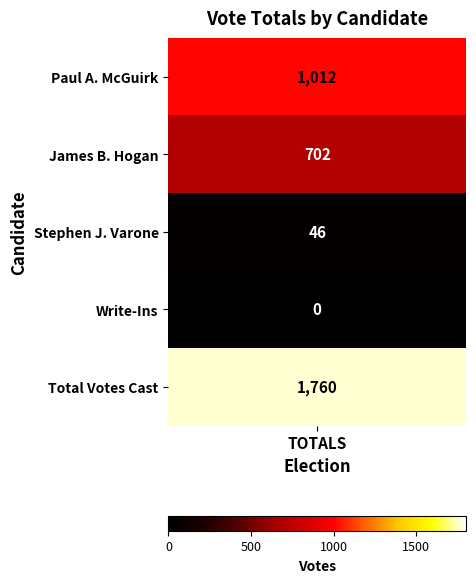

The value at Write-Ins is 0. True or false?

True